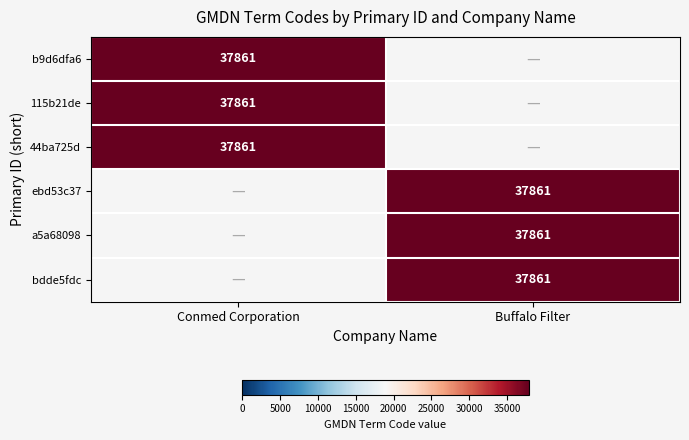

How many positive values does the Conmed Corporation series have?

3